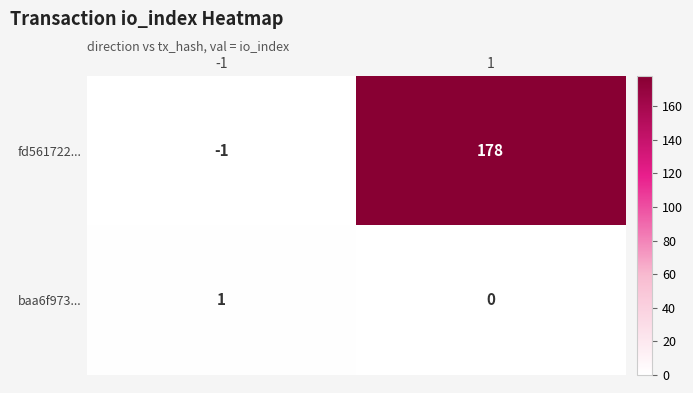

At which category does the chart reach its peak across all series?

1